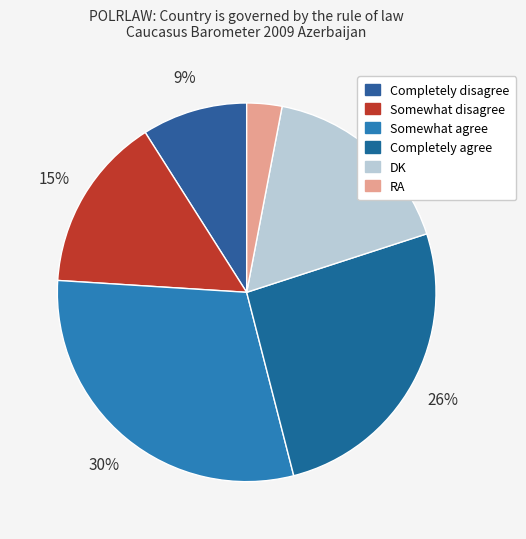

How much of the chart is everything except Completely agree?

74.0%